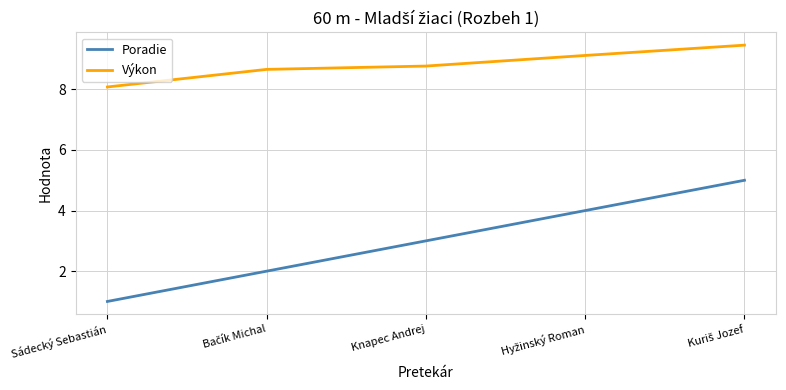

At Sádecký Sebastián, list the series in order from largest to smallest.

Výkon, Poradie